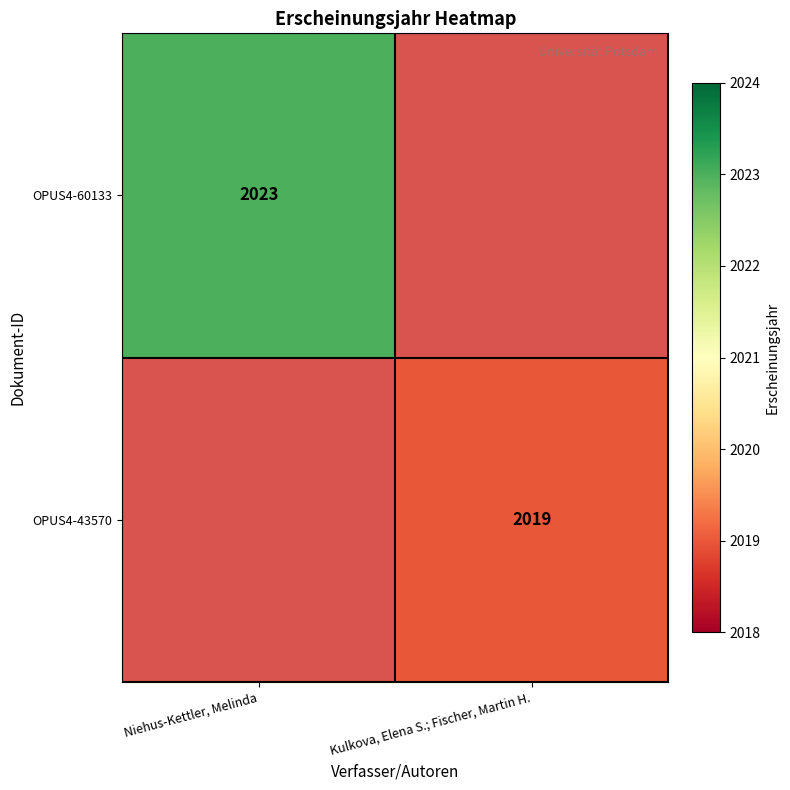

True or false: OPUS4-60133 has a value of 2023 at Niehus-Kettler, Melinda.

True